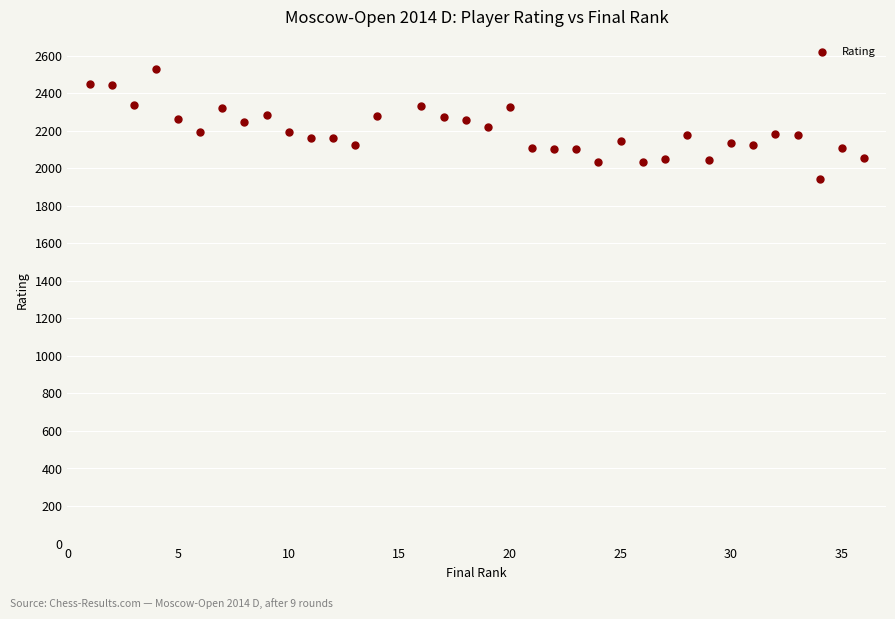

What is the range of X values (max minus min)?

35